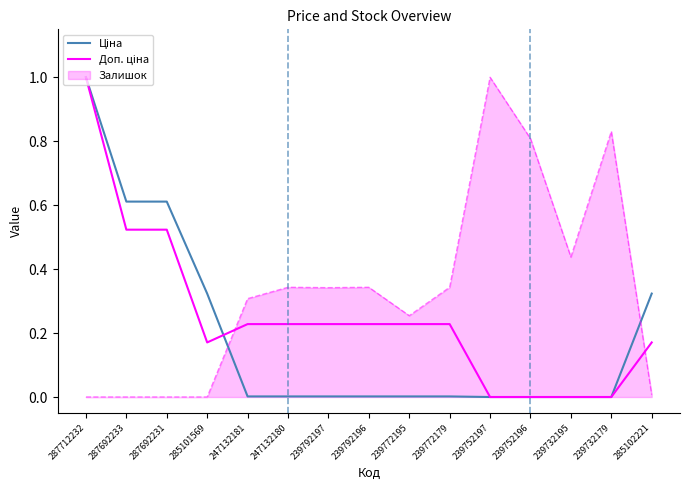

At which category is the sum across all series the highest?

287712232